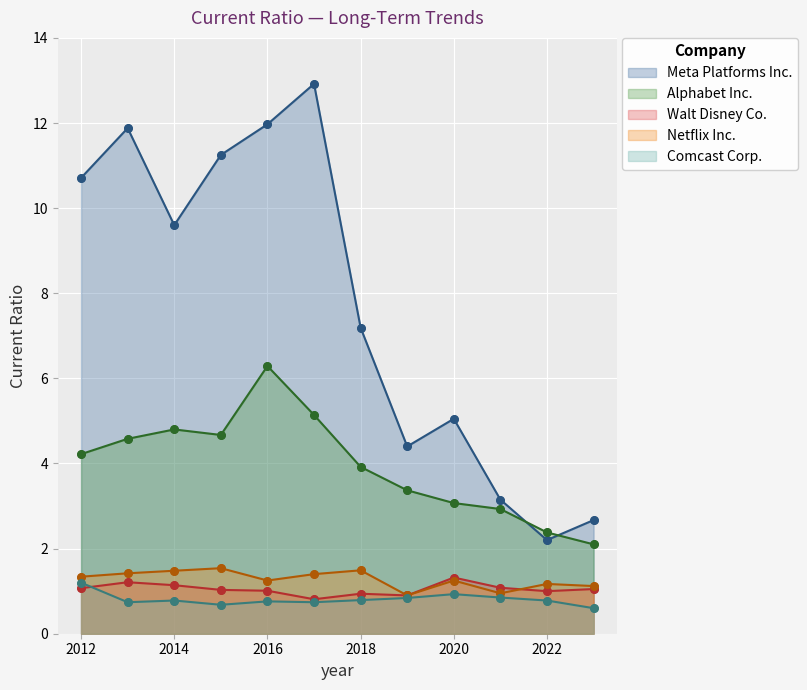

At how many categories does at least one series exceed 9?

6